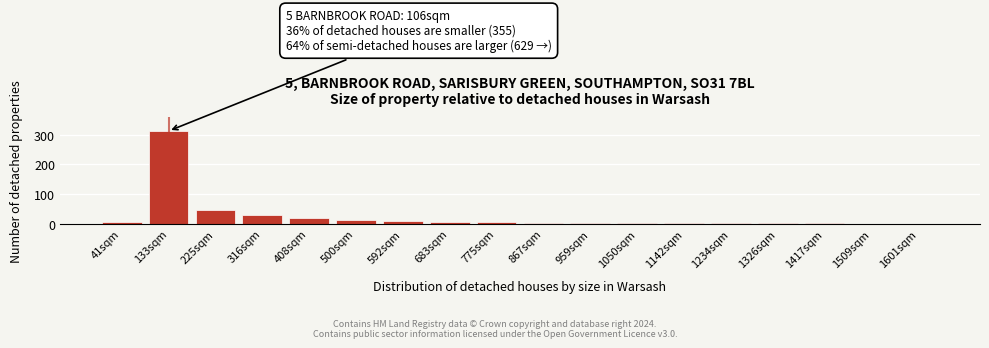

Which label corresponds to the largest value in the chart?

133sqm